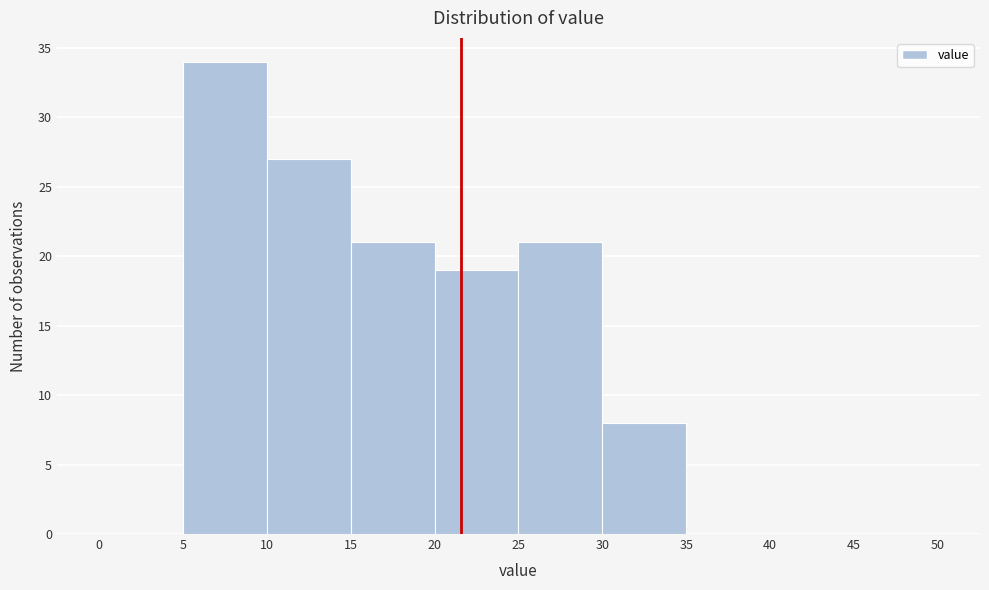

Which range on the x-axis has the tallest bar?

5 to 10